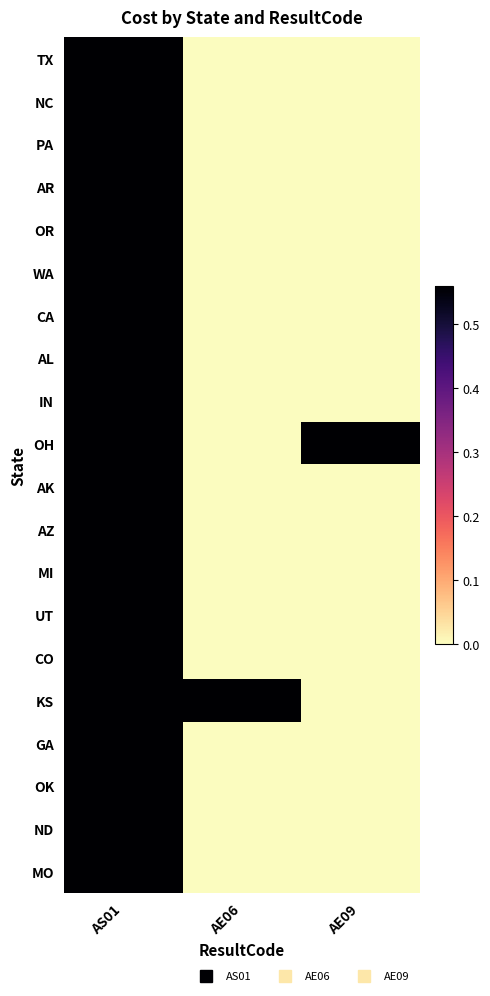

List the series in order of their peak value, lowest first.

TX, NC, PA, AR, OR, WA, CA, AL, IN, OH, AK, AZ, MI, UT, CO, KS, GA, OK, ND, MO